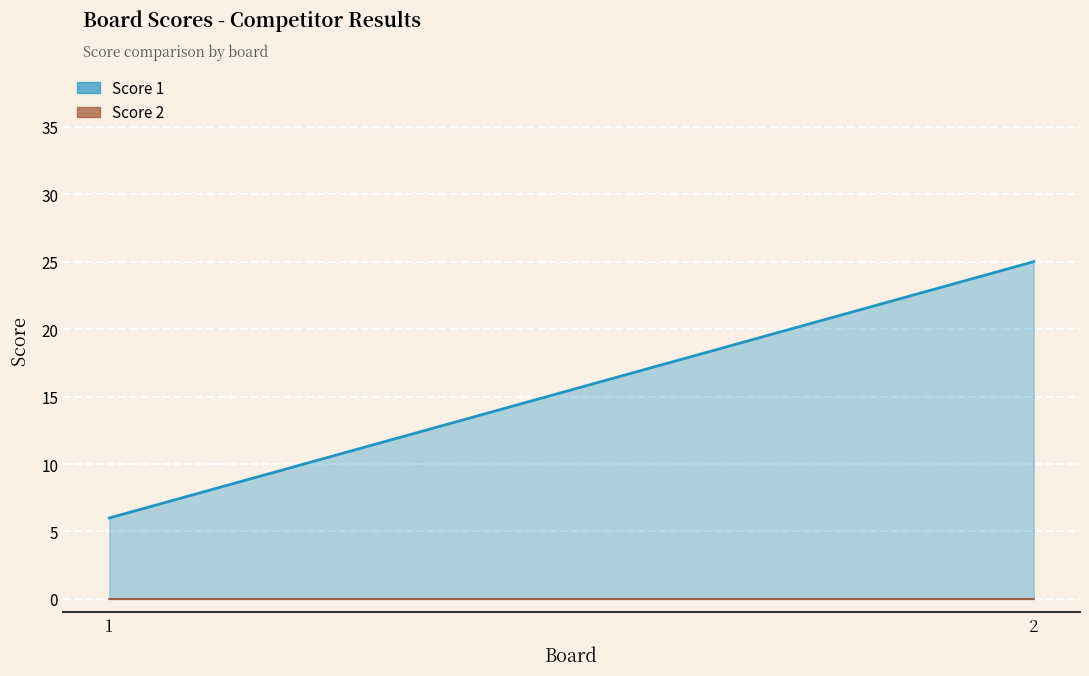

How many distinct data groups are displayed?

2